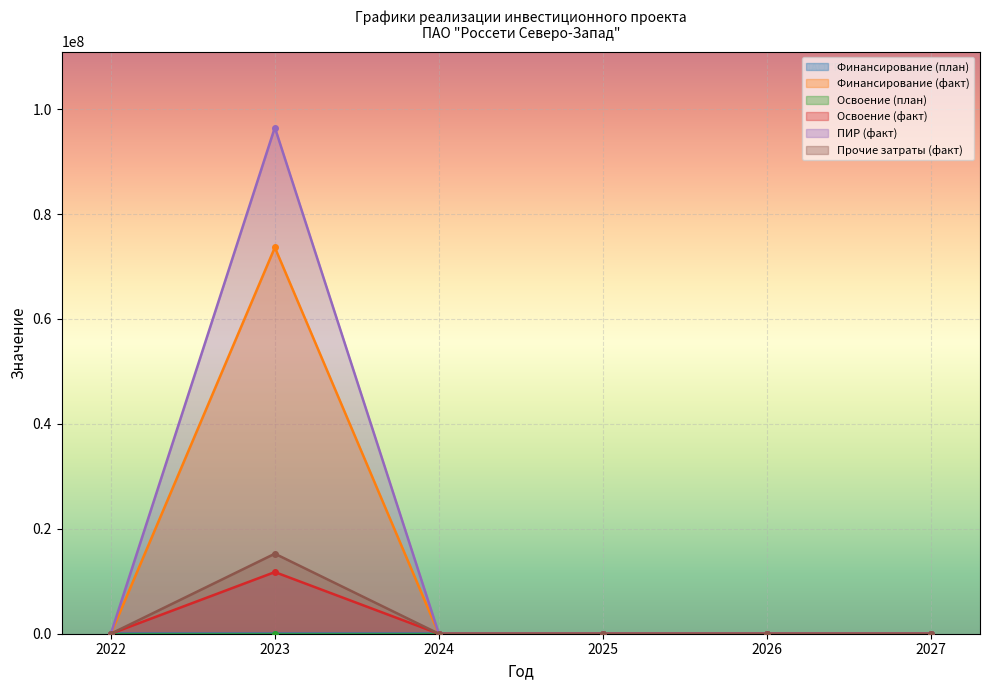

True or false: Освоение (факт) and Освоение (план) cross at least once.

False